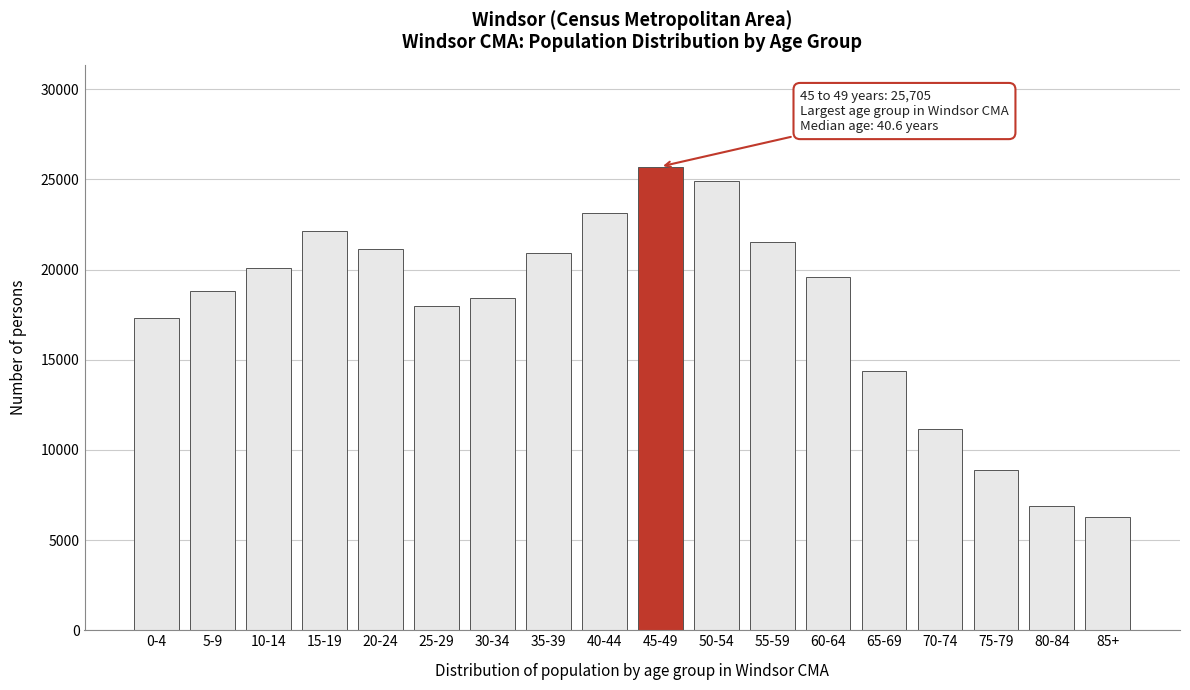

Reading left to right, what are all the values shown in this chart?

0-4=17330	5-9=18835	10-14=20110	15-19=22115	20-24=21130	25-29=17970	30-34=18410	35-39=20910	40-44=23110	45-49=25705	50-54=24920	55-59=21550	60-64=19560	65-69=14370	70-74=11155	75-79=8875	80-84=6900	85+=6290